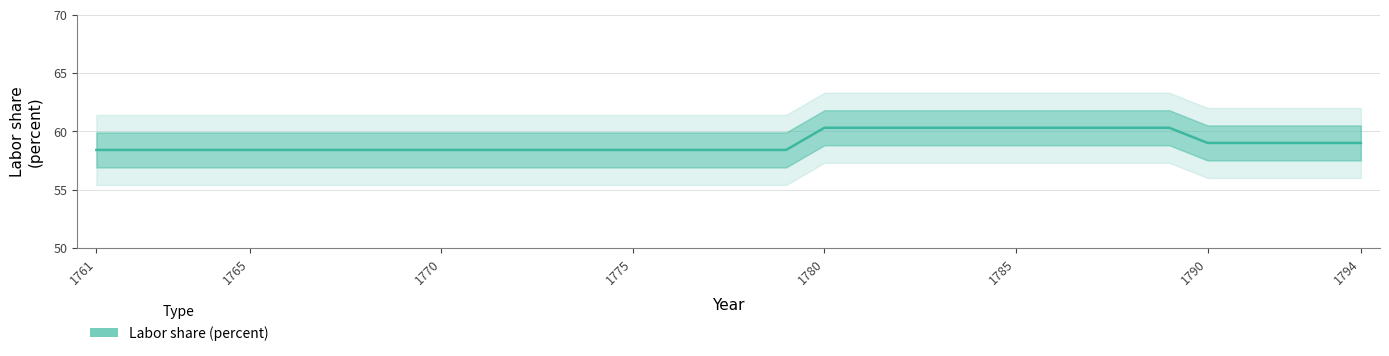

The value at 1763 is 58.4. True or false?

True